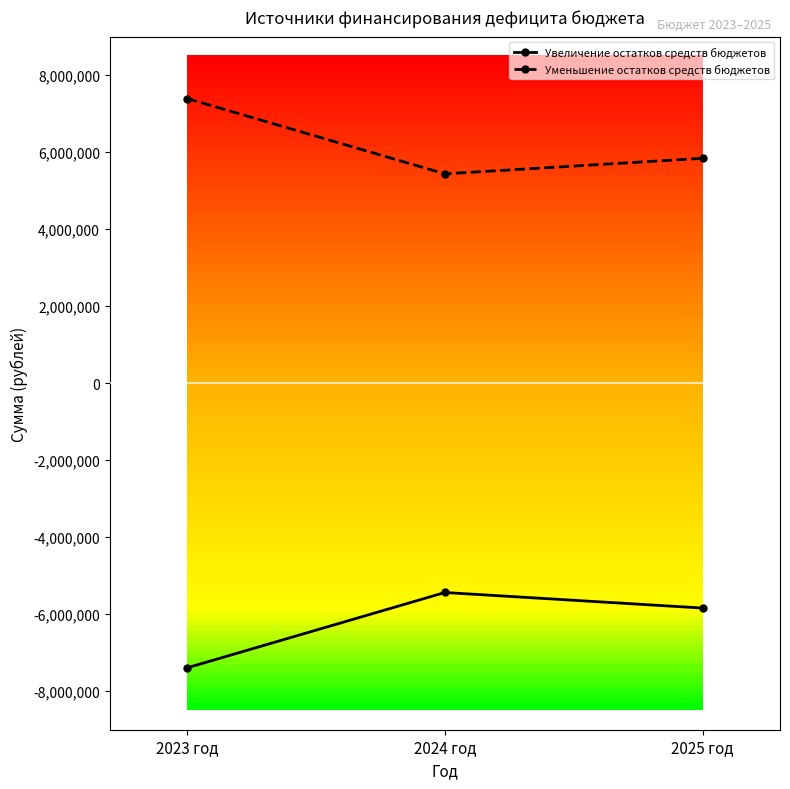

What is the difference between the maximum and minimum values in the Уменьшение остатков средств бюджетов series?

1956670